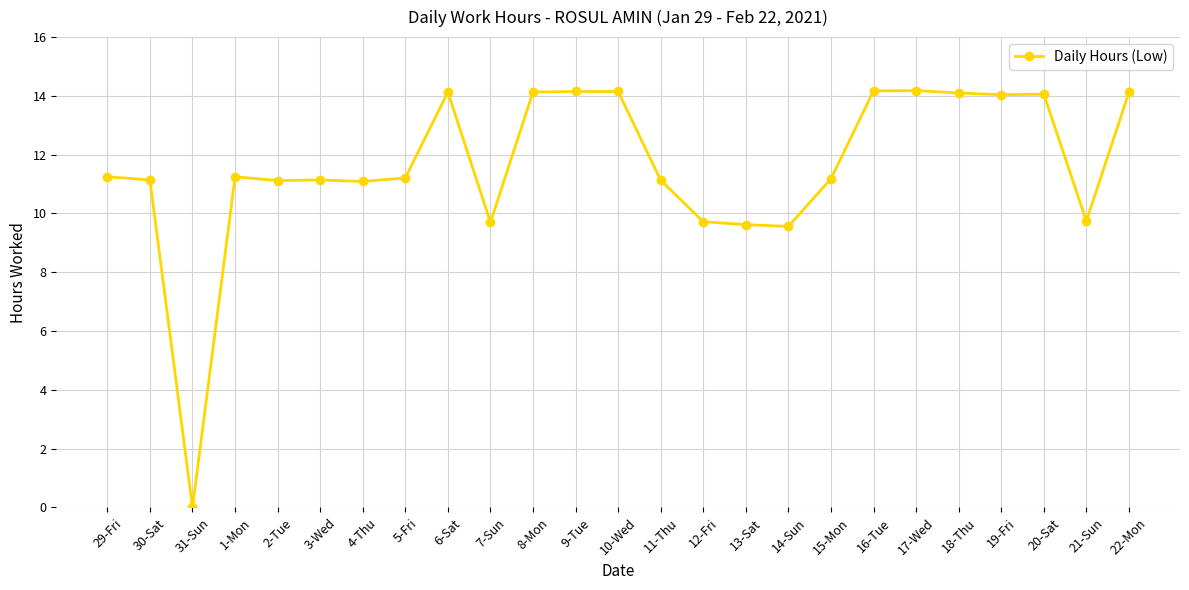

Which category has the lowest value across all series?

31-Sun